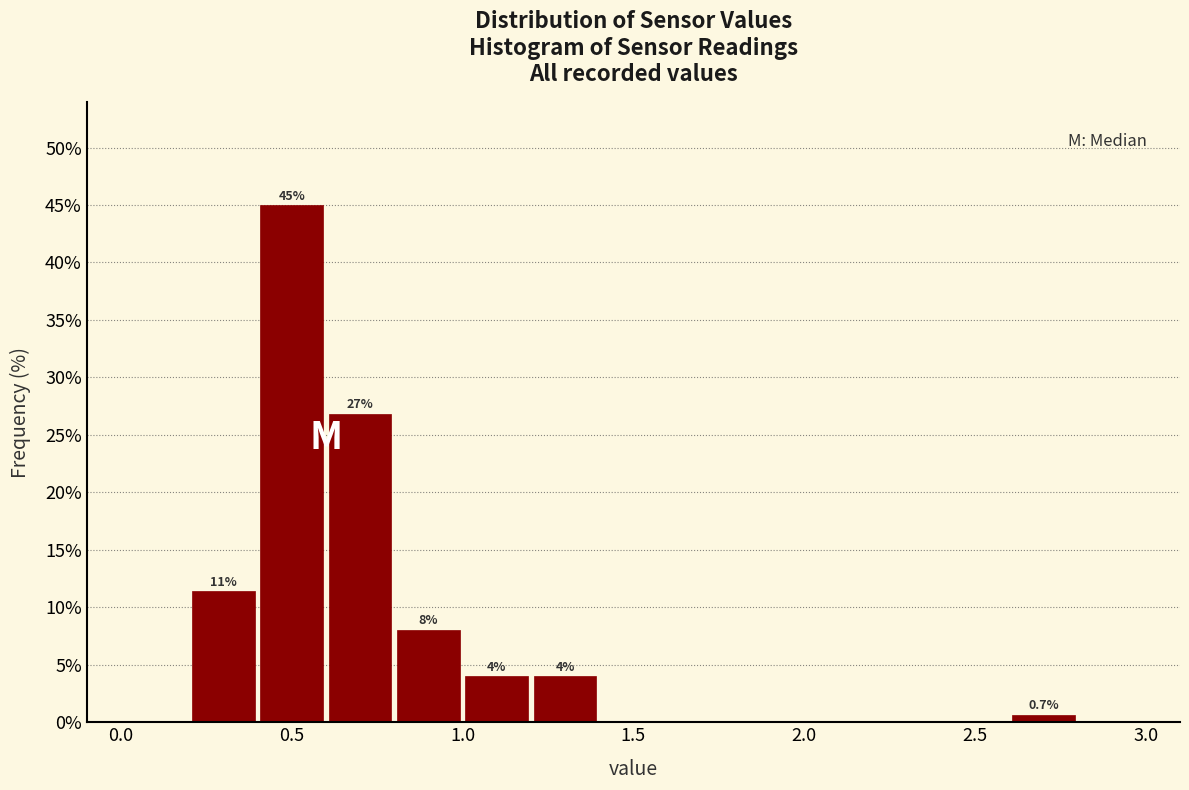

Over which range of the x-axis is the bar tallest?

0.4 to 0.6